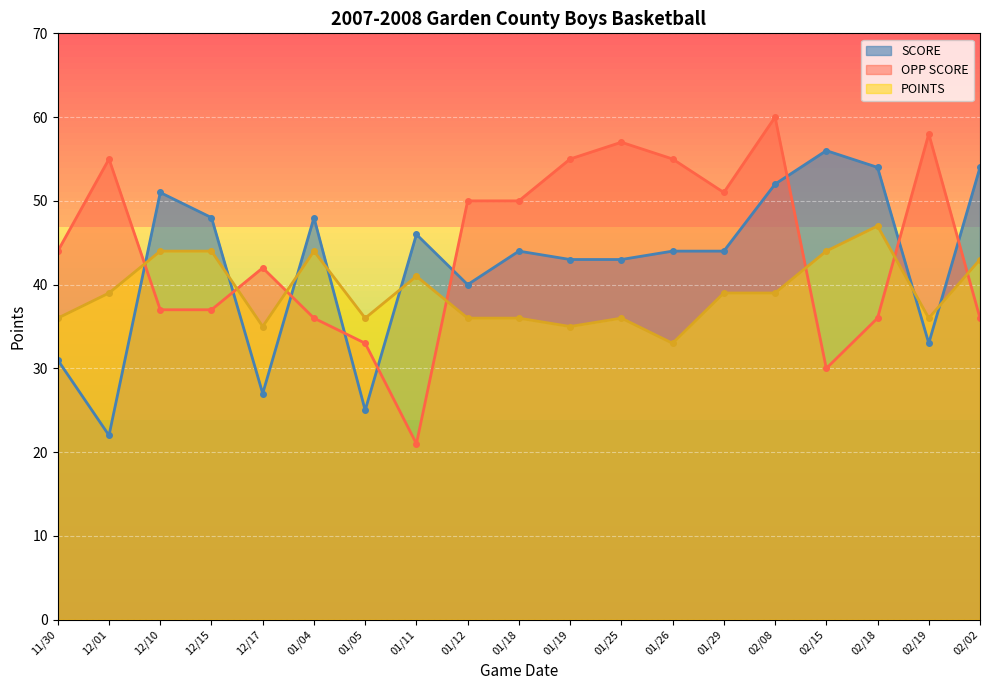

In SCORE, how many points are lower than both neighbors (excluding endpoints)?

5